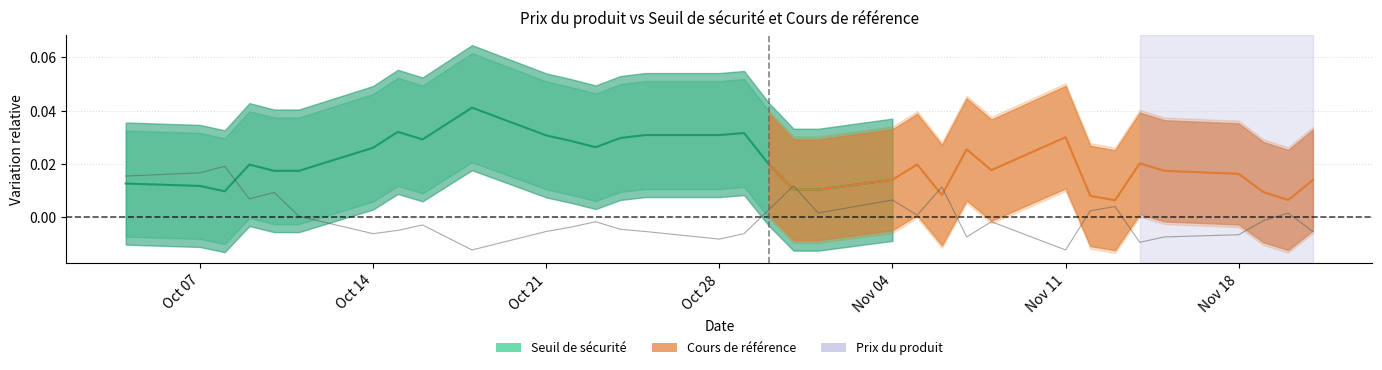

How many data points does each series have?

34